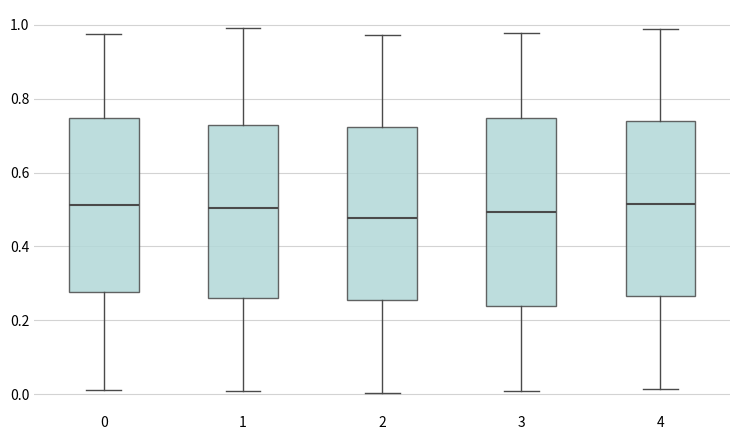

Comparing the boxes themselves (not the whiskers), which one is the tallest?

3